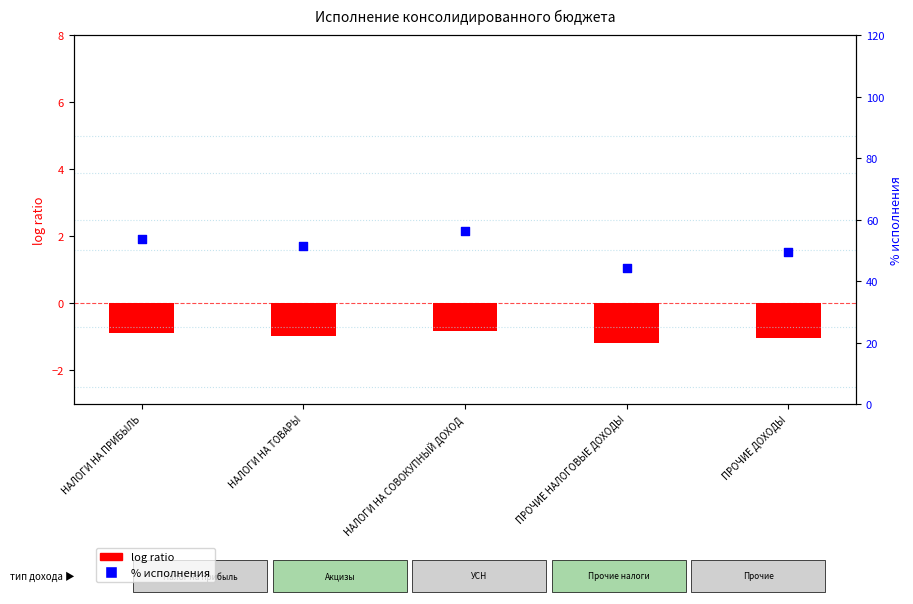

At how many categories does at least one series exceed 8?

5